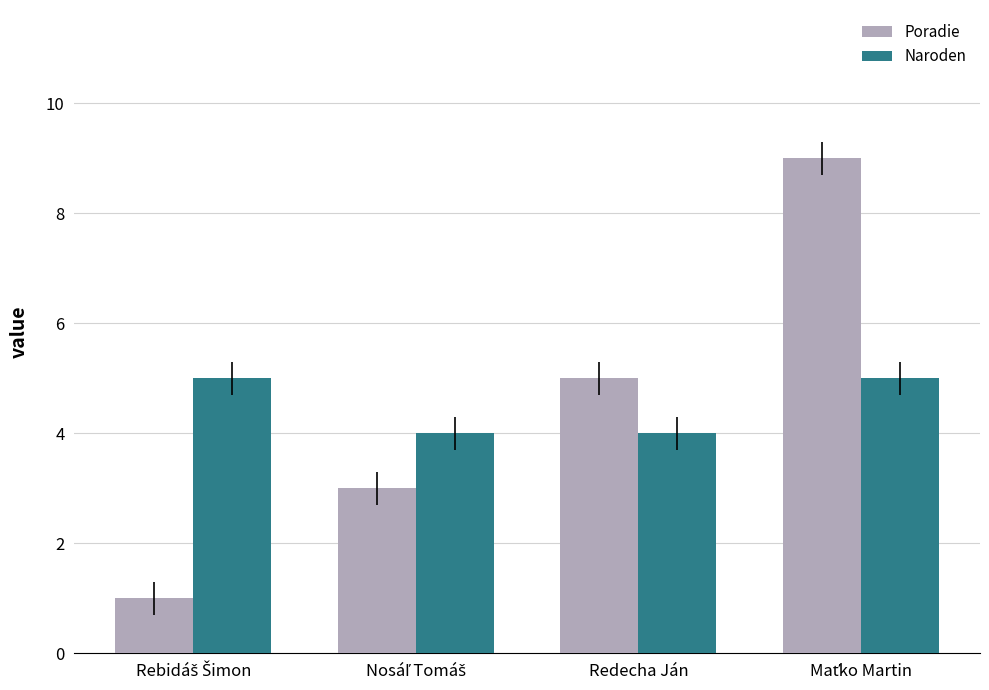

How many bars are there in total?

8